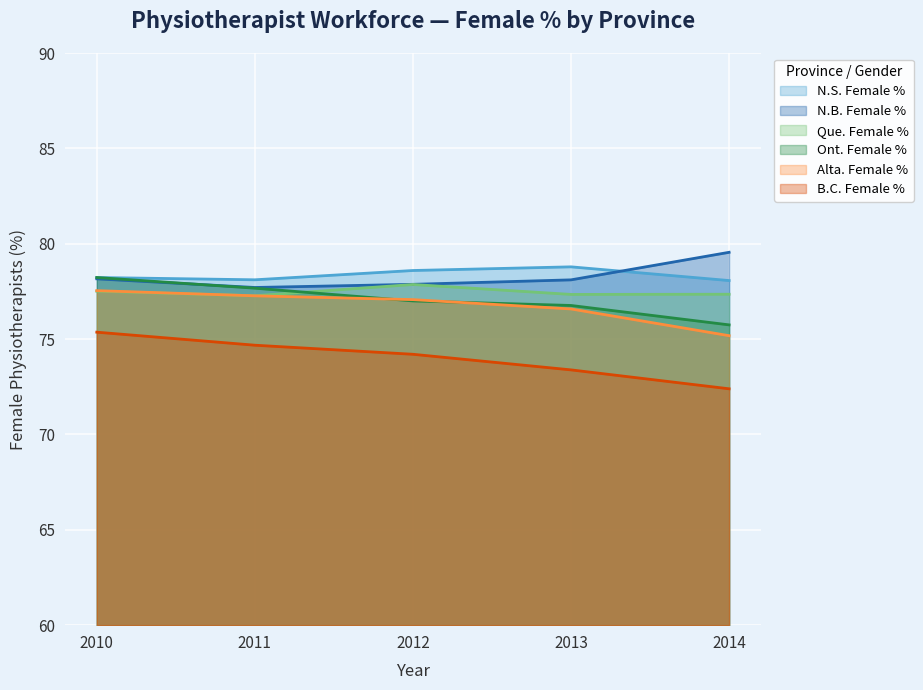

Between 2013 and 2012, which is larger?

2013